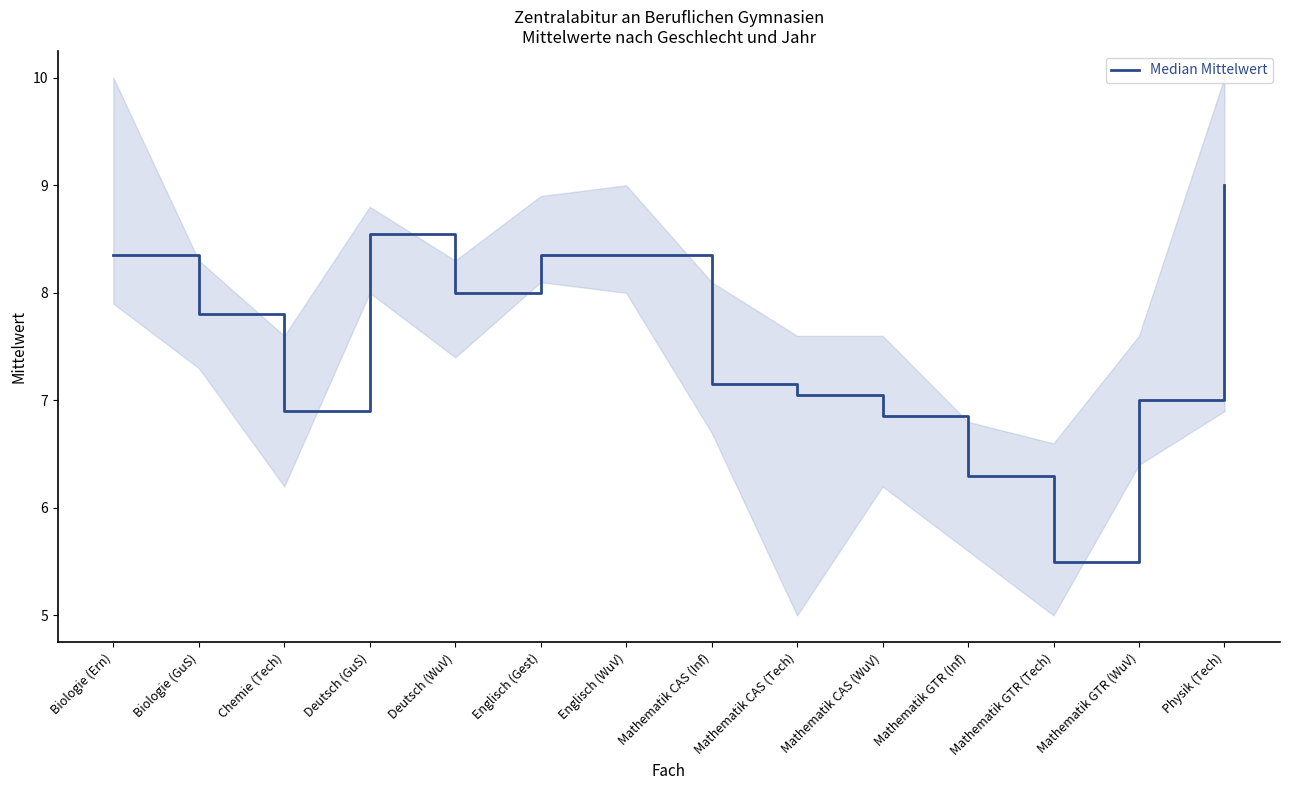

What position from the left is Mathematik CAS (WuV)?

10